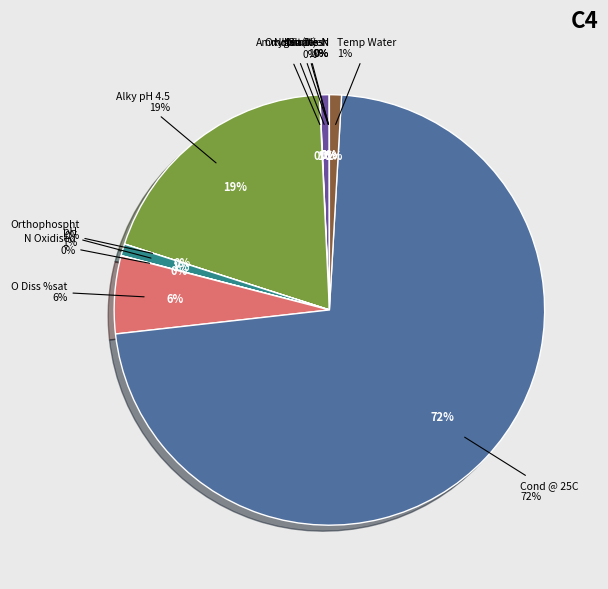

Is the sum of Ammonia(N) and N Oxidised greater than half?

No